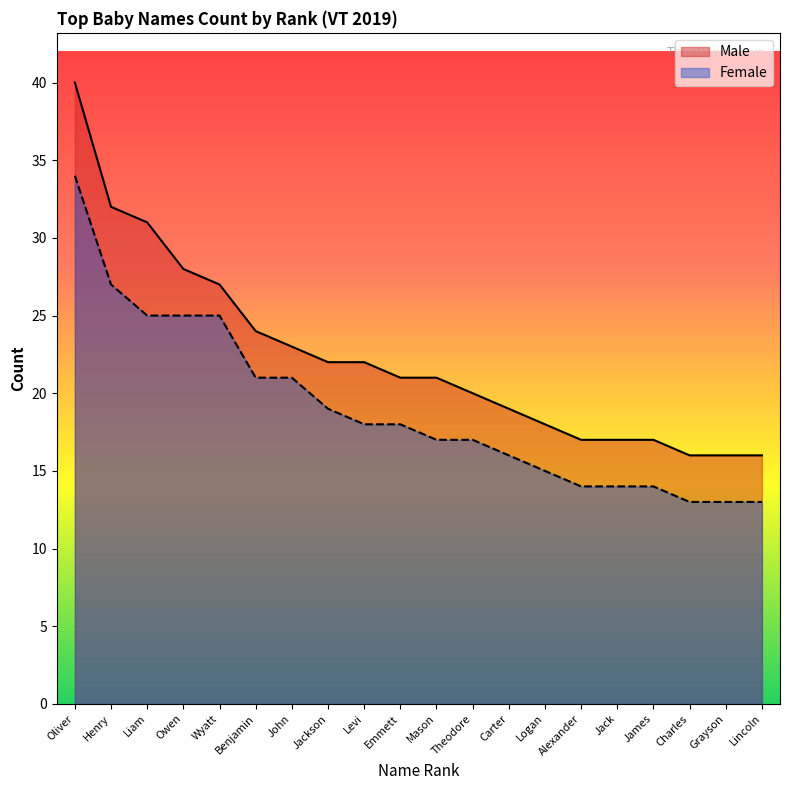

Rank the series by their maximum value, from highest to lowest.

Male, Female